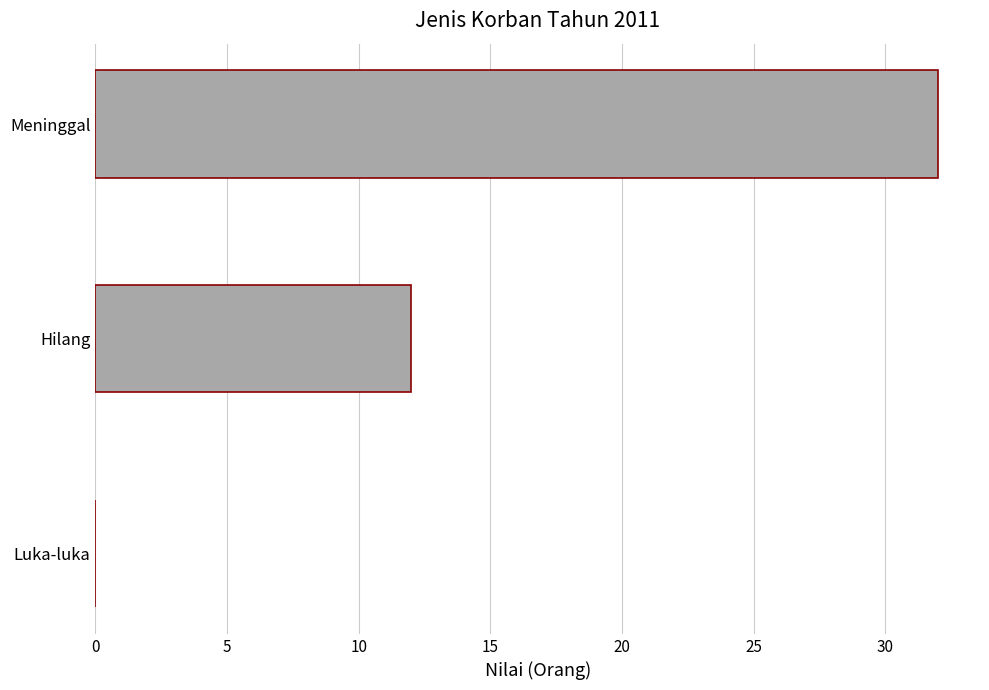

The value at Hilang is 12. True or false?

True